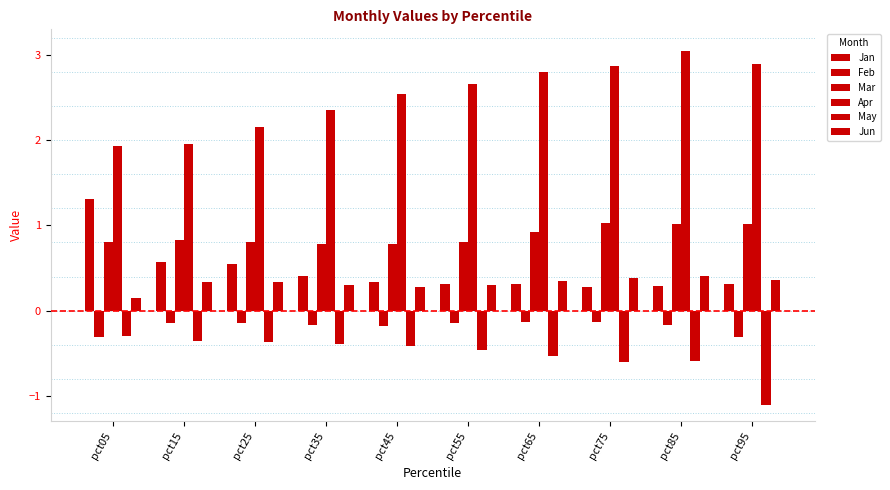

How many values in the Apr series are below 2?

2